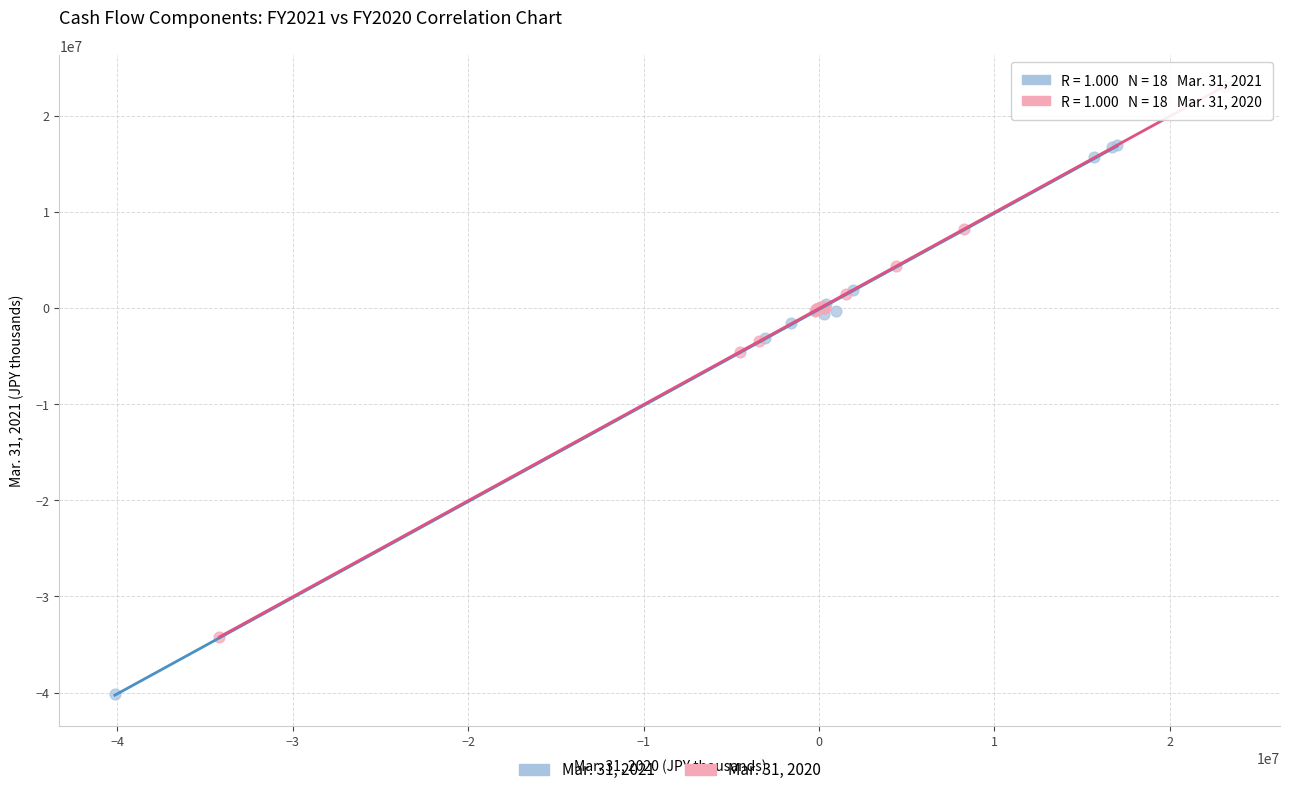

Which series contains the highest Y value?

Mar. 31, 2020